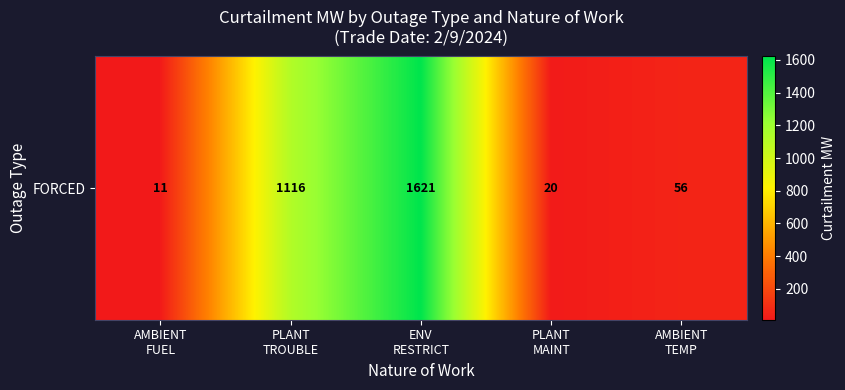

Rank the categories by value from highest to lowest.

ENV
RESTRICT, PLANT
TROUBLE, AMBIENT
TEMP, PLANT
MAINT, AMBIENT
FUEL